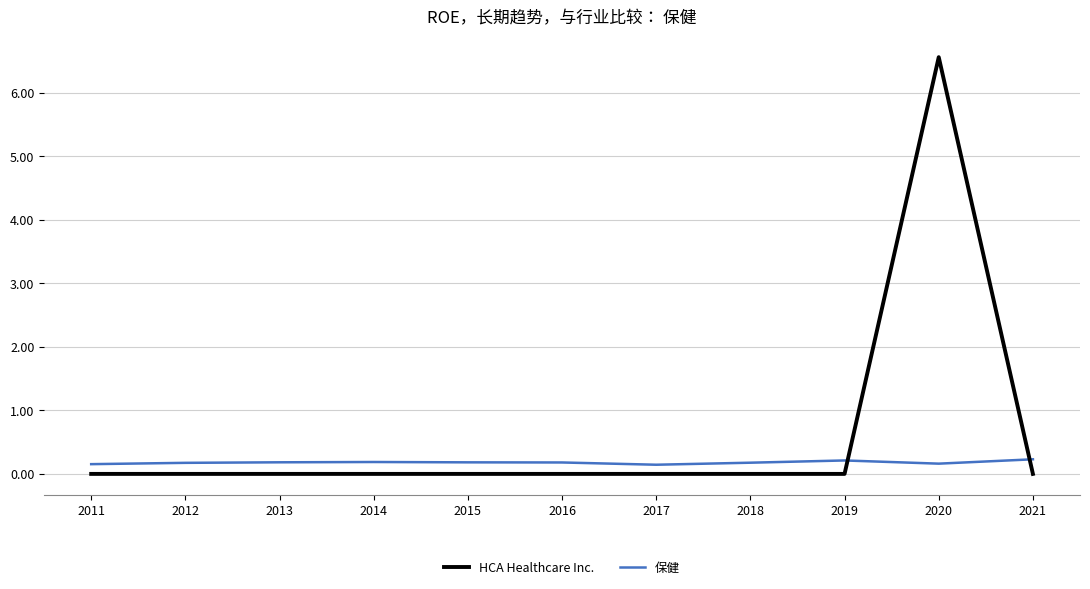

List the series in order of their peak value, highest first.

HCA Healthcare Inc., 保健